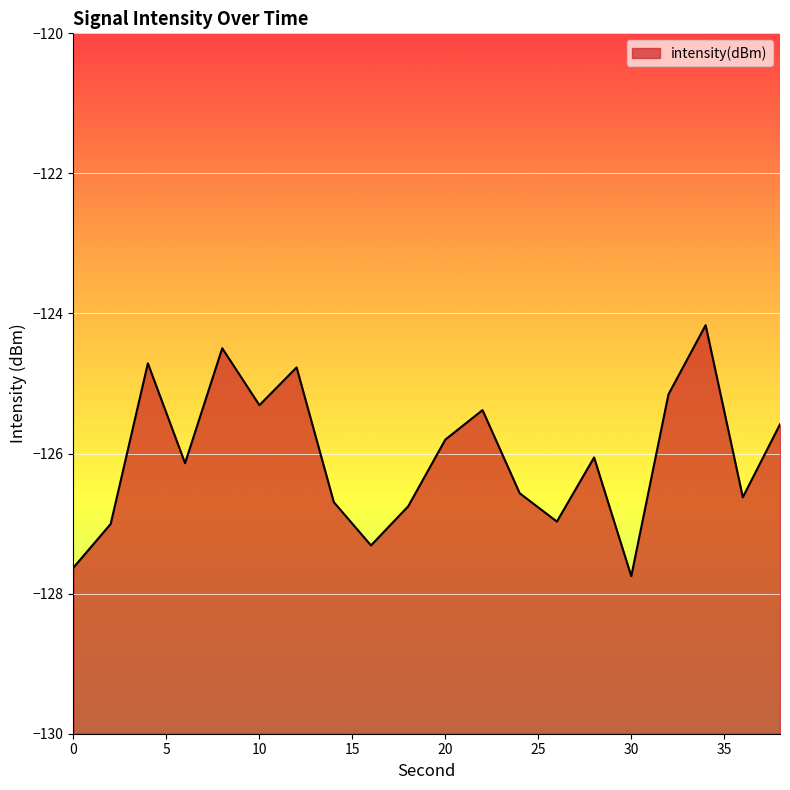

Reading left to right, what are all the values shown in this chart?

0=-127.6	2=-127.0	4=-124.7	6=-126.1	8=-124.5	10=-125.3	12=-124.8	14=-126.7	16=-127.3	18=-126.8	20=-125.8	22=-125.4	24=-126.6	26=-127.0	28=-126.1	30=-127.8	32=-125.2	34=-124.2	36=-126.6	38=-125.6